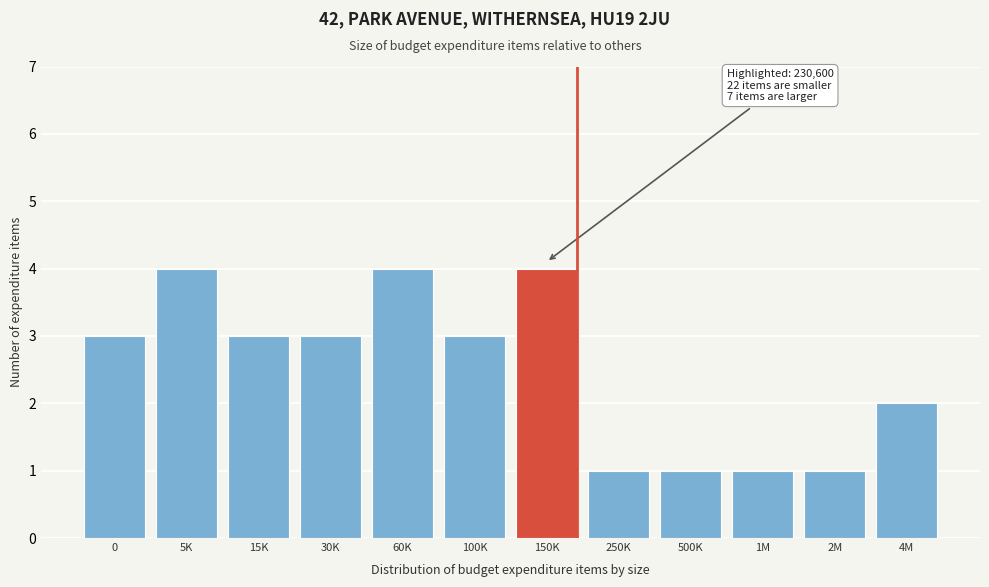

Reading left to right, extract all data points from this chart.

3	4	3	3	4	3	4	1	1	1	1	2